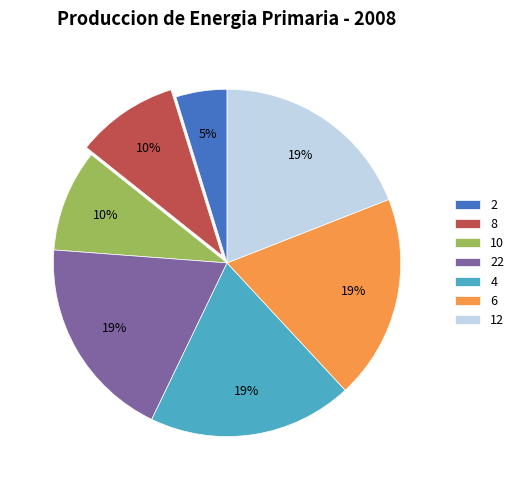

Which category has the smallest portion of the pie?

2